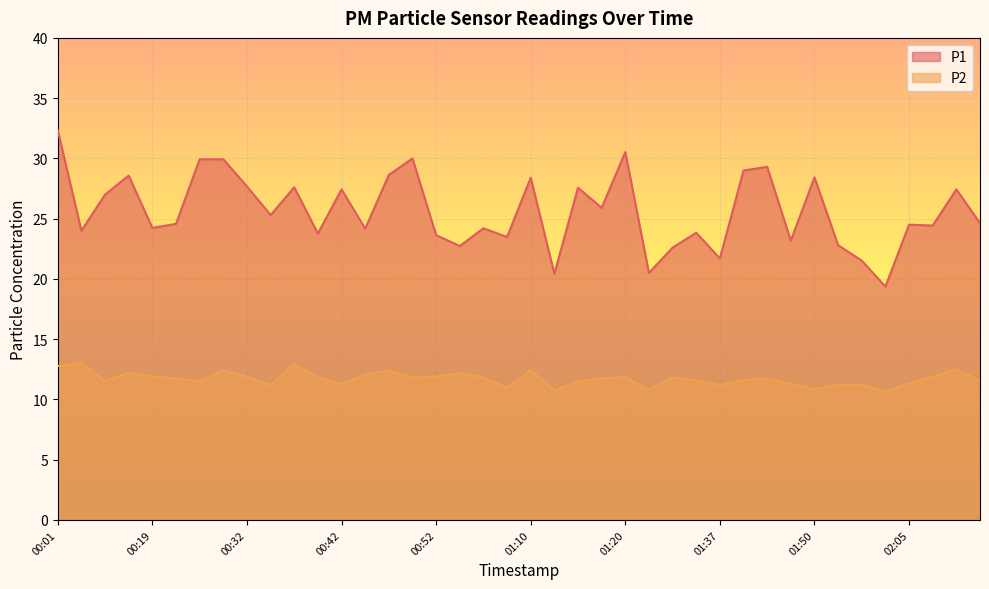

Does the chart display data point markers on the line(s)?

No